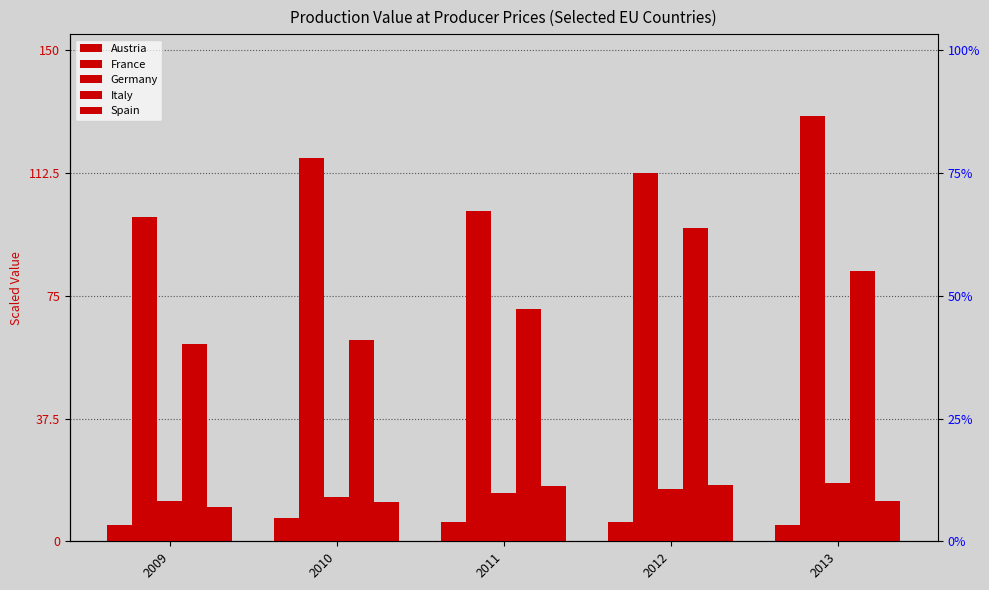

What is the value of the France bar at the 4th from the left?

112.4